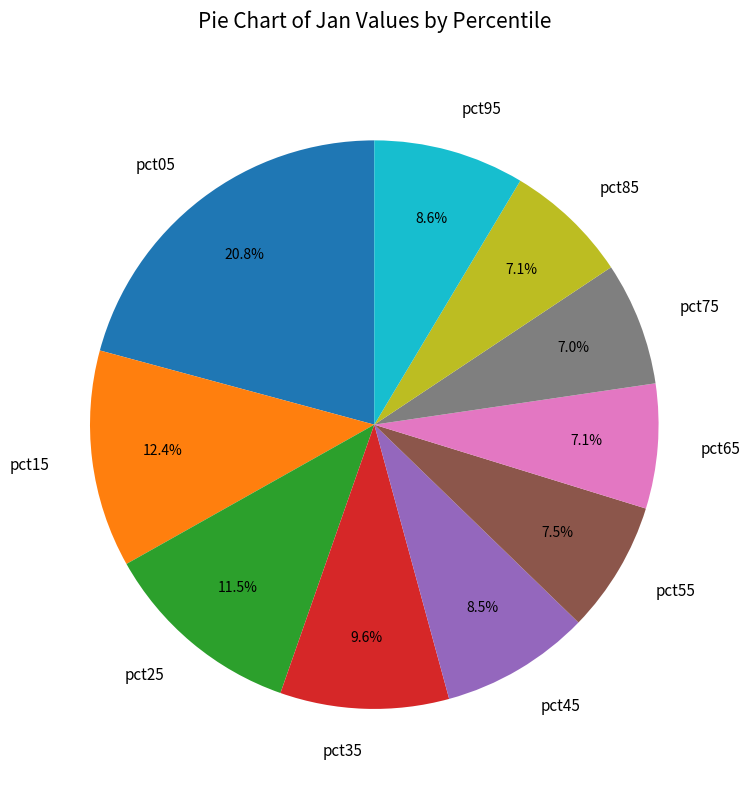

To the nearest percent, what is the difference between the largest and smallest slice percentages?

14%